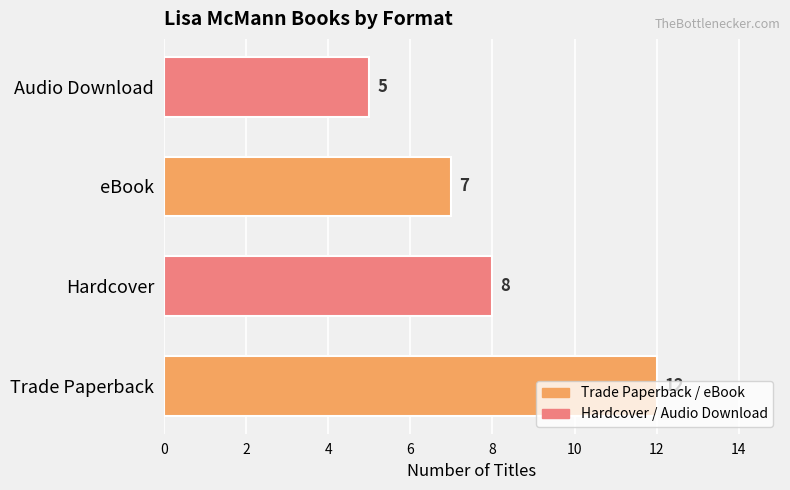

How many data points are less than 8?

2